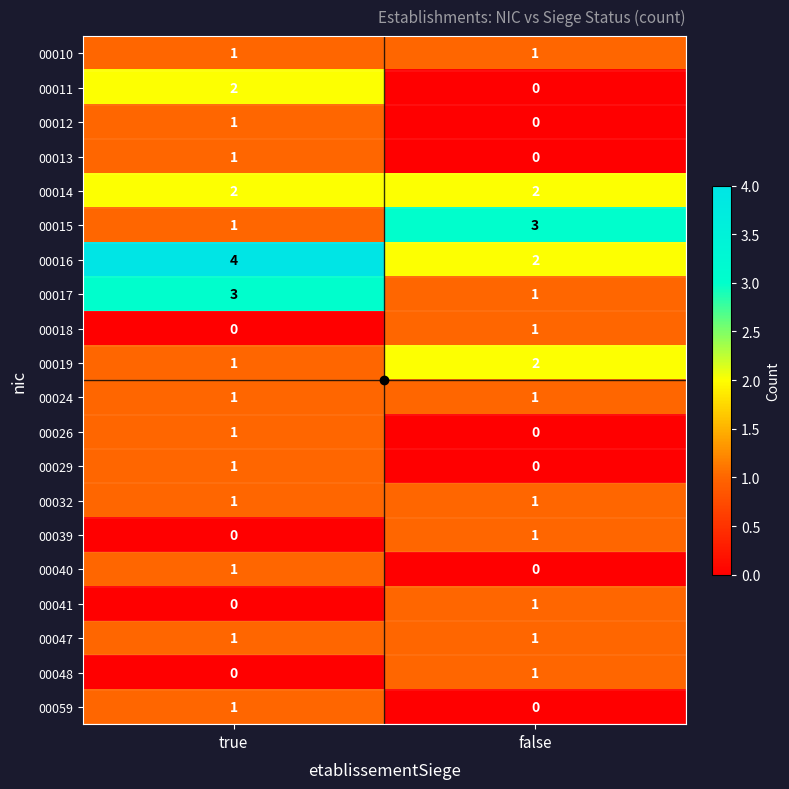

At how many categories does at least one series exceed 2?

2